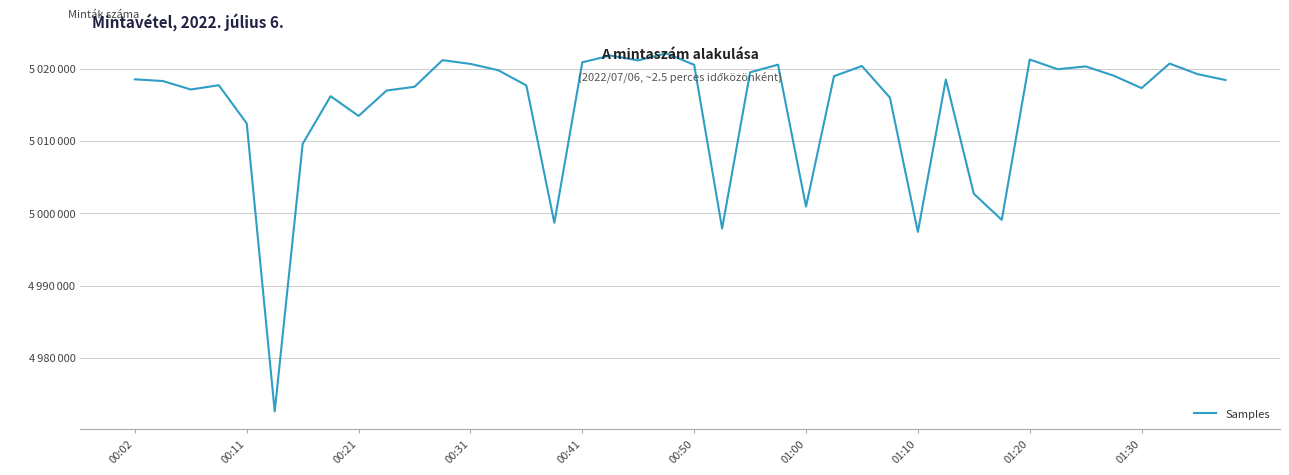

Reading left to right, what are all the values shown in this chart?

5018516	5018277	5017108	5017700	5012419	4972629	5009598	5016179	5013452	5016962	5017484	5021161	5020645	5019763	5017665	4998683	5020868	5021798	5021129	5022110	5020523	4997898	5019472	5020542	5000928	5018943	5020353	5015986	4997428	5018479	5002704	4999093	5021250	5019905	5020299	5019023	5017297	5020693	5019235	5018418